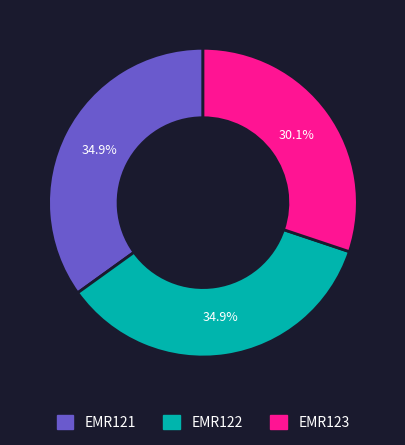

Between EMR123 and EMR121, which is larger?

EMR121